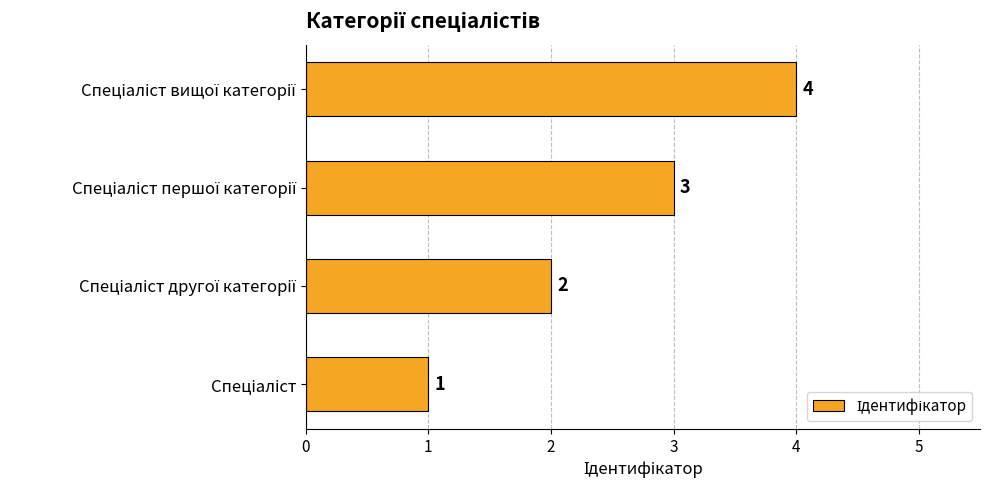

Count the values in the range 2 to 4.

3